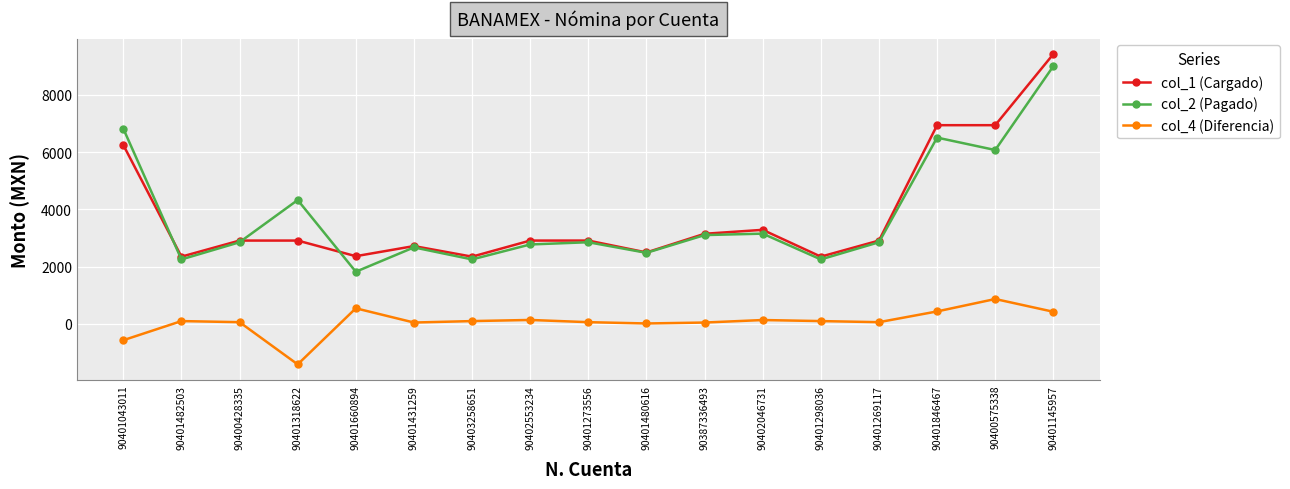

What is the difference between the second highest and minimum values in the col_2 (Pagado) series?

4998.0